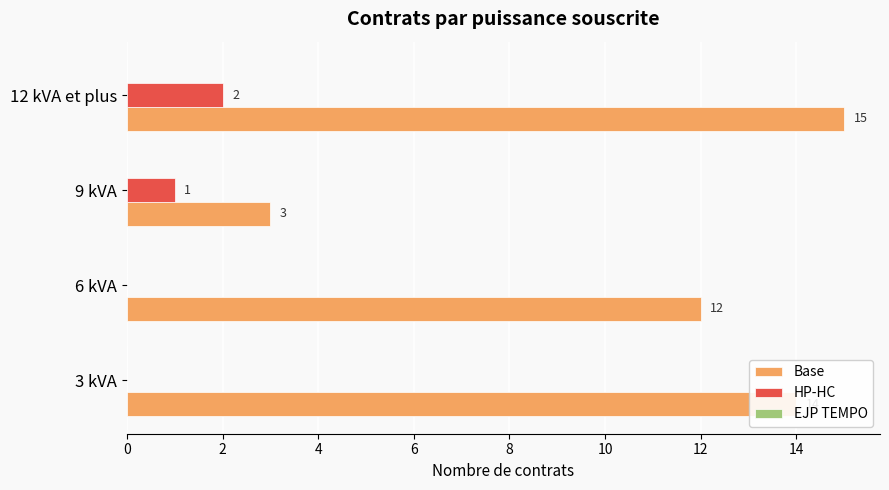

True or false: HP-HC has a value of 1 at 3 kVA.

False